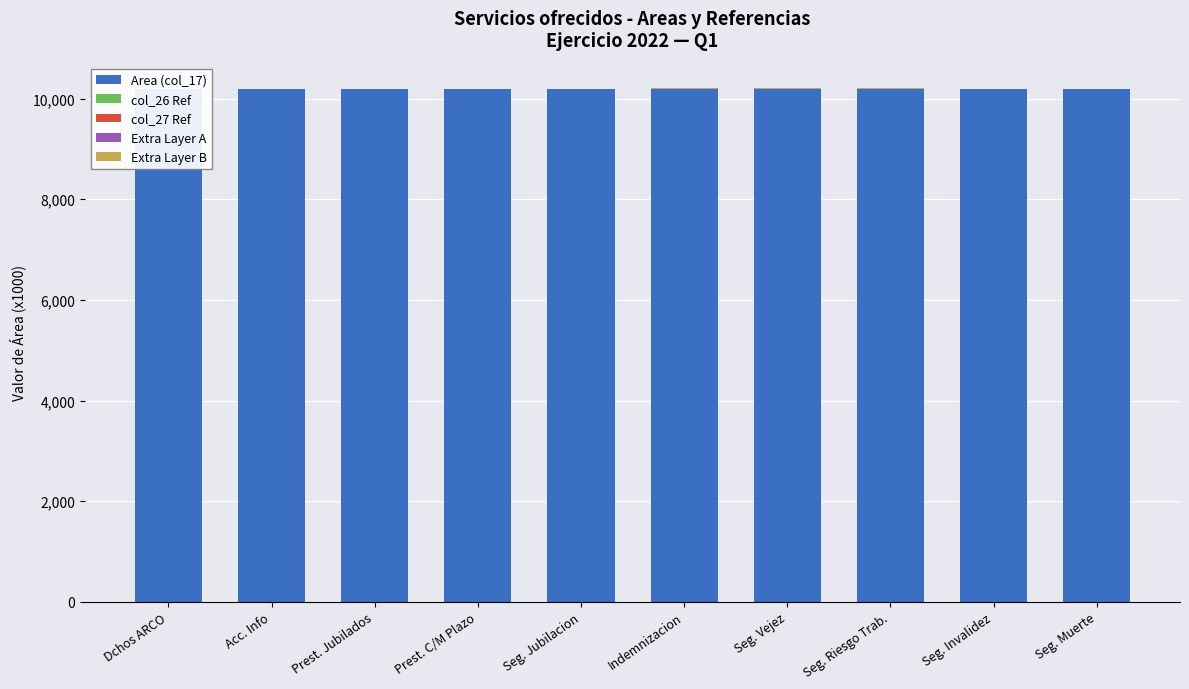

Between Prest. Jubilados and Seg. Invalidez, which is larger?

Prest. Jubilados